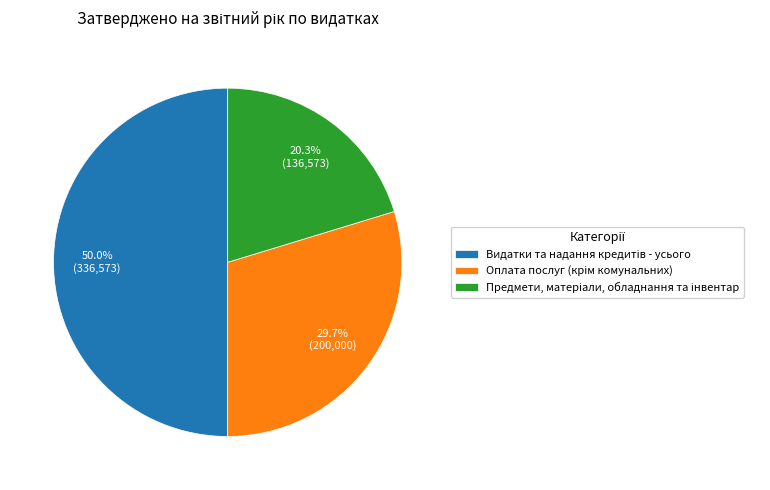

To the nearest percent, what is the average slice percentage?

33%